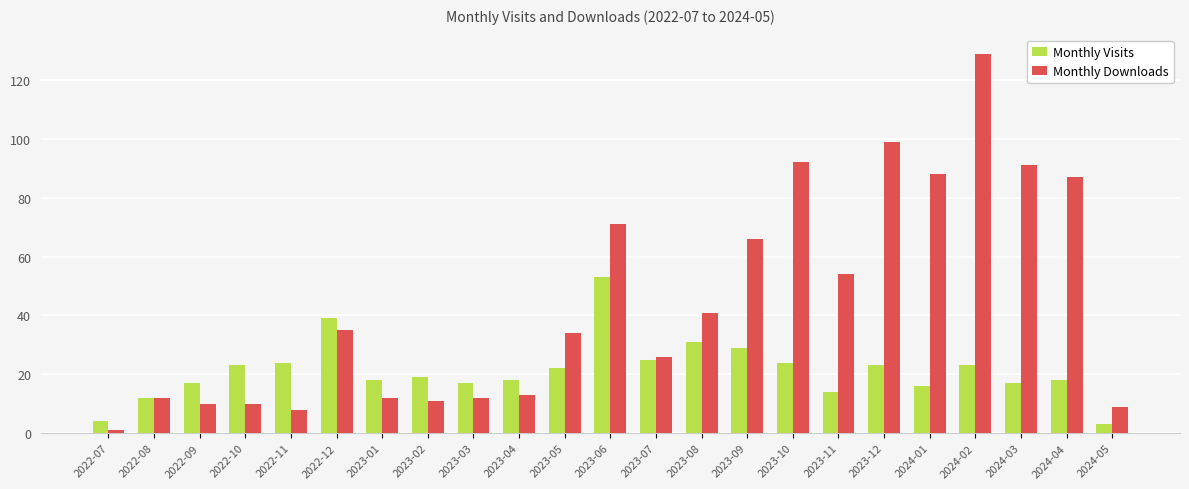

True or false: Monthly Downloads has a value of 120 at 2024-03.

False